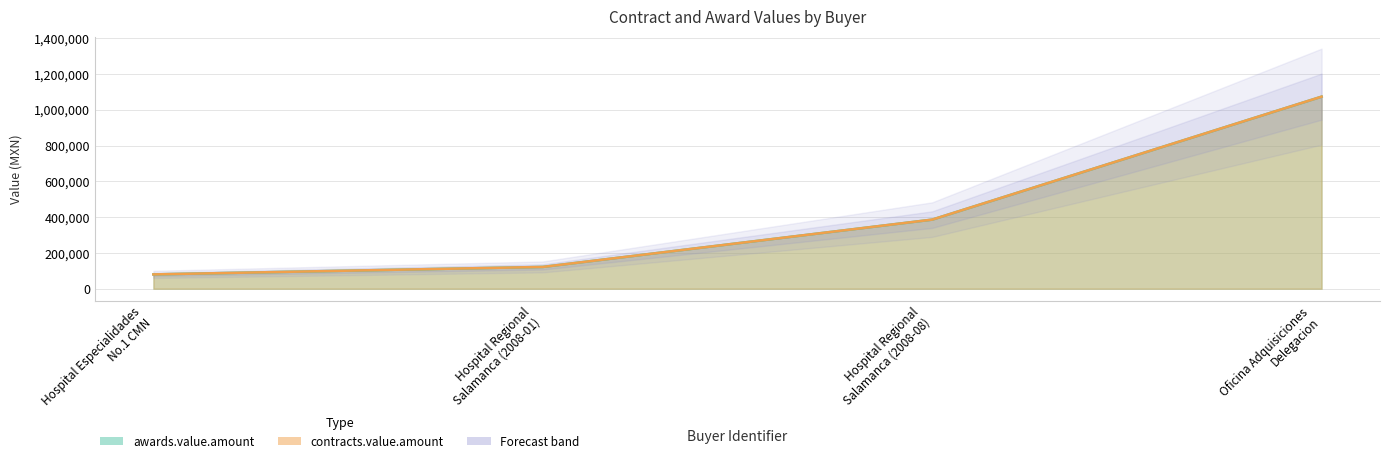

Is it true that awards.value.amount equals 1732046.4 at Oficina Adquisiciones Delegacion?

False